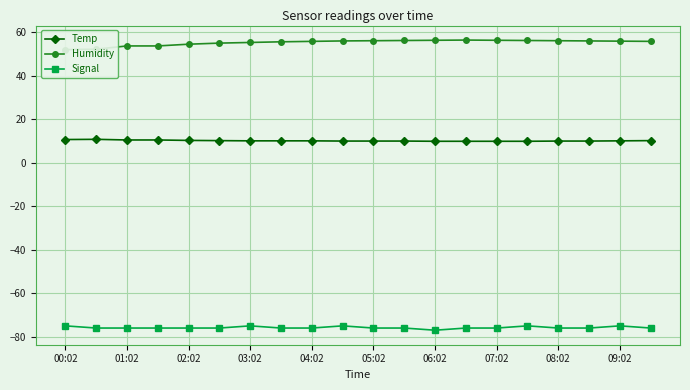

What is the value of the Signal point at the 5th from the left?

-76.0